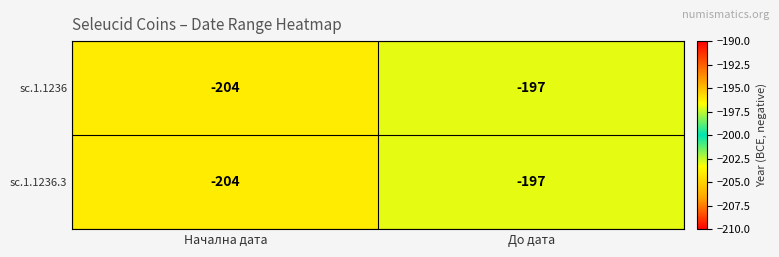

List the labels in order of sc.1.1236.3 value, smallest first.

Начална дата, До дата